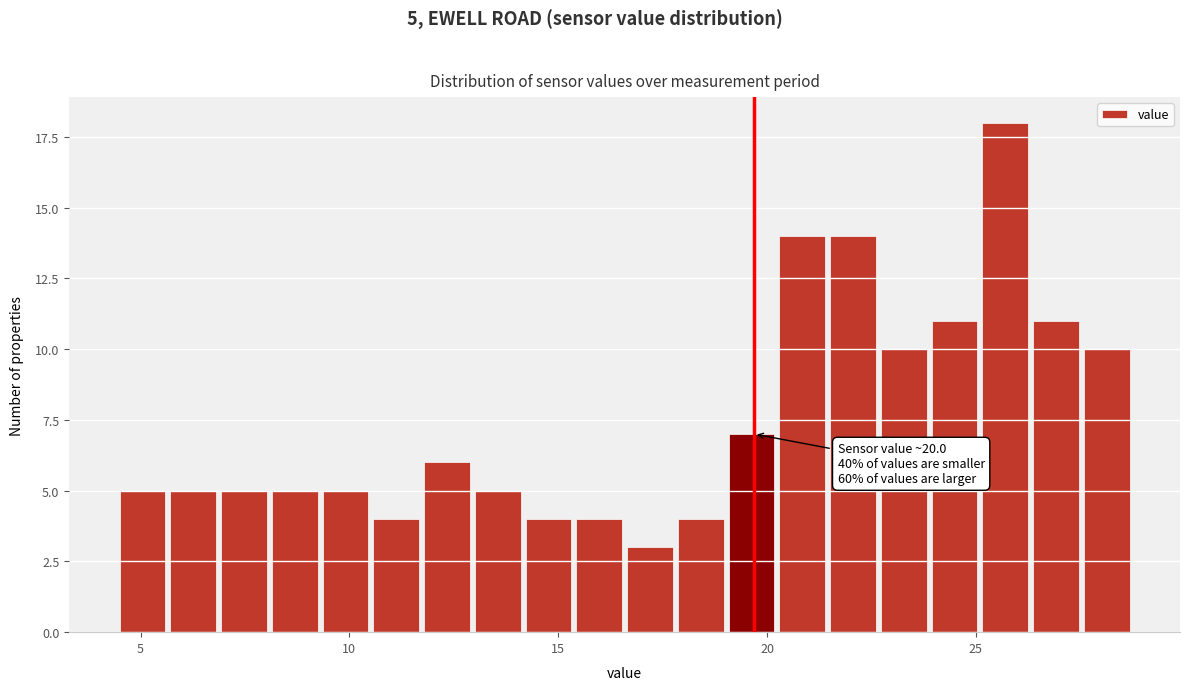

Around what value on the x-axis is the tallest bar? Give the approximate position of its centre, as read against the axis.

25.5